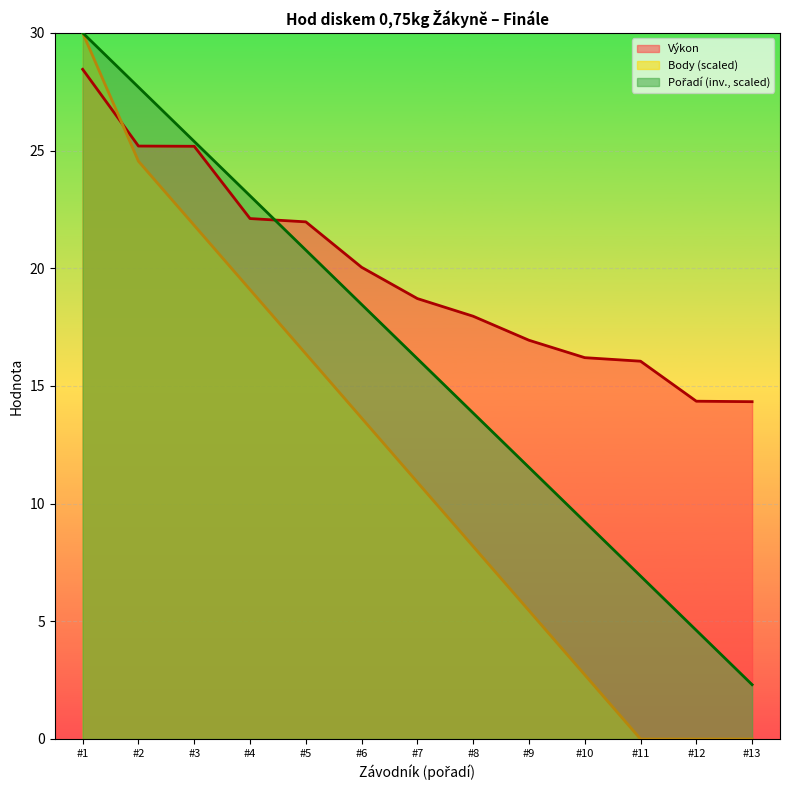

Between #7 and #9, which series saw the biggest shift?

Body (scaled)